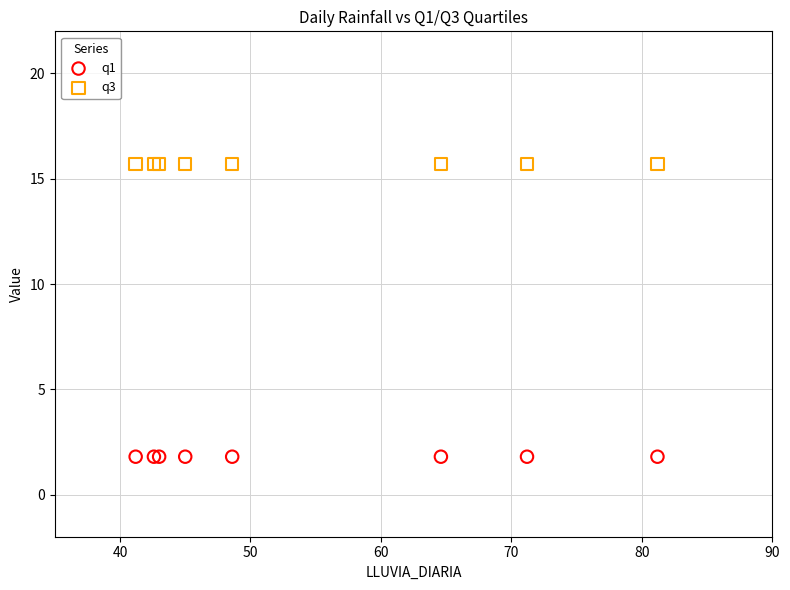

Which series reaches the minimum Y coordinate?

q1